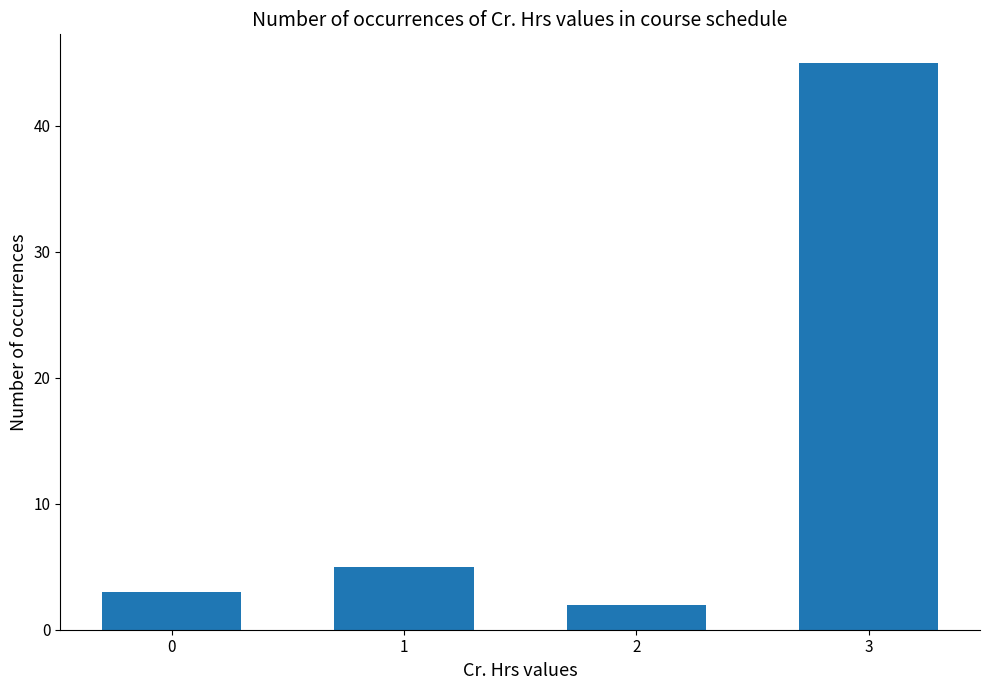

At which category does the chart reach its peak across all series?

3